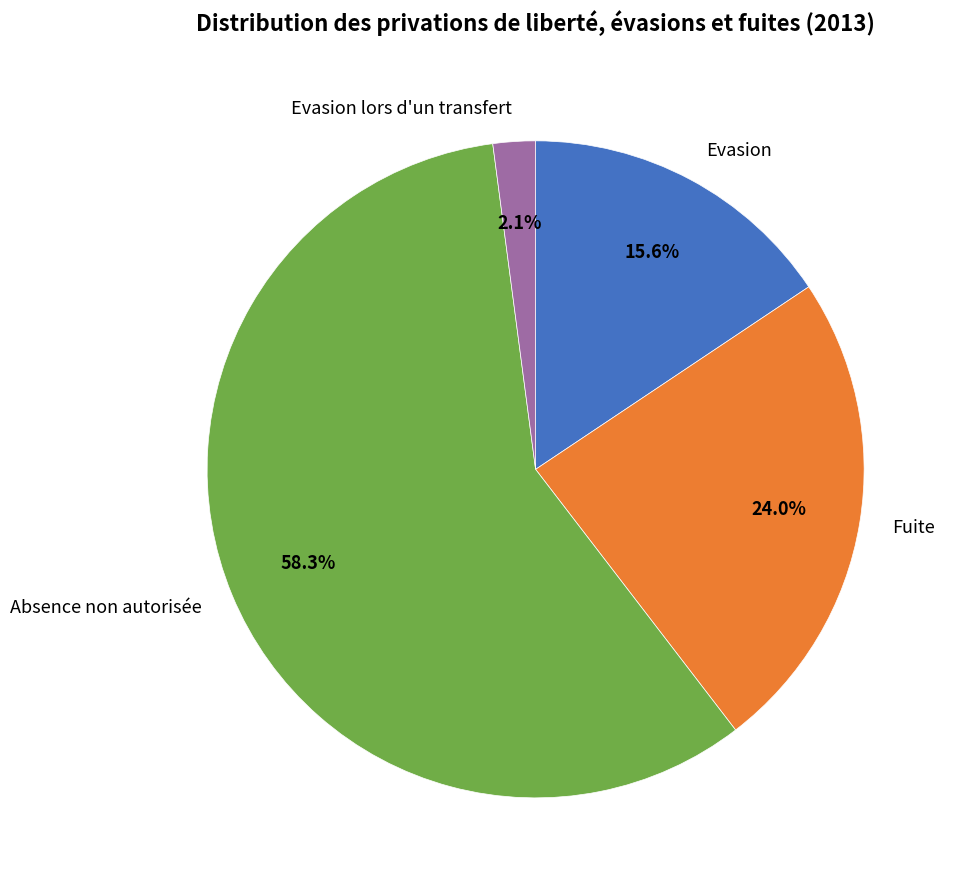

What percentage do Evasion lors d'un transfert and Evasion together represent?

17.7%